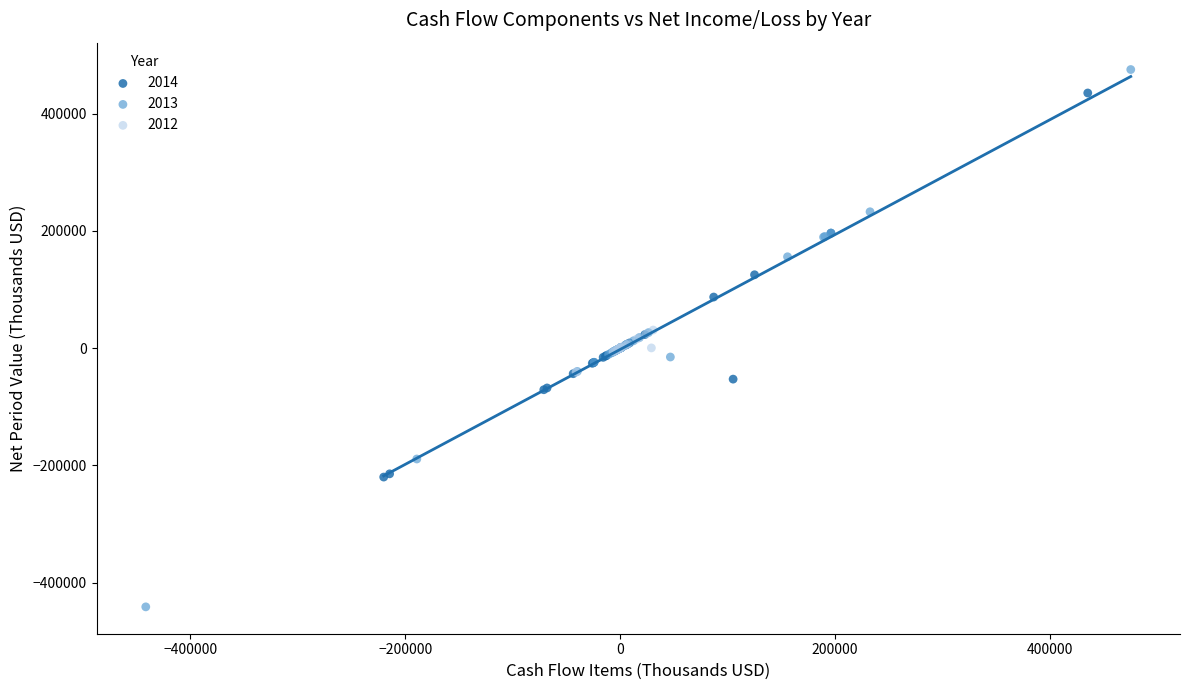

Which series has the widest spread of Y values?

2013